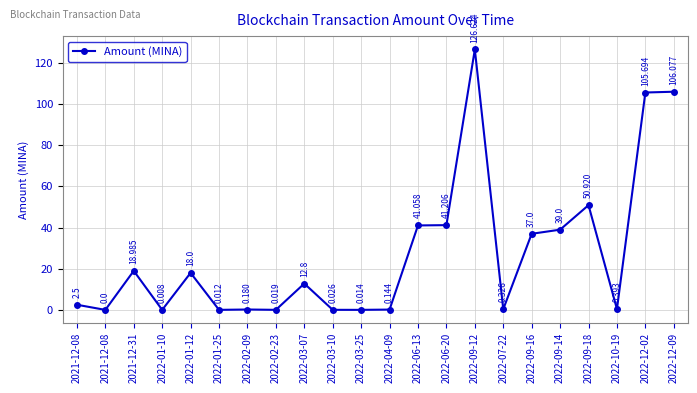

Which has a higher value, 2022-10-19 or 2022-12-02?

2022-12-02